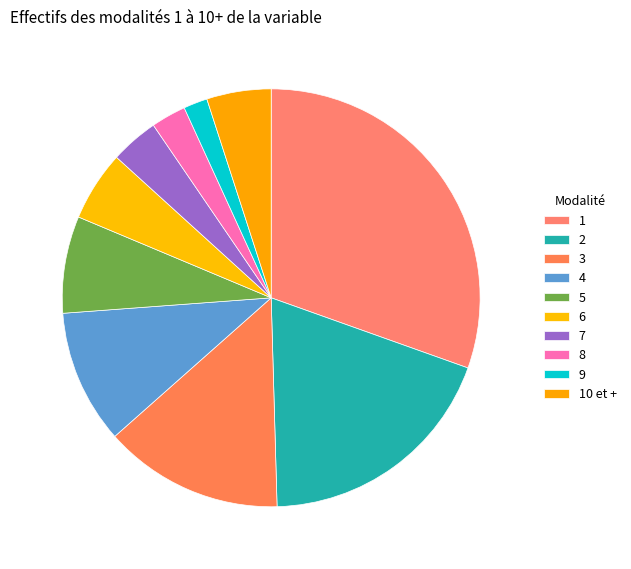

Combined, what portion of the pie is 8 and 5?

10.2%